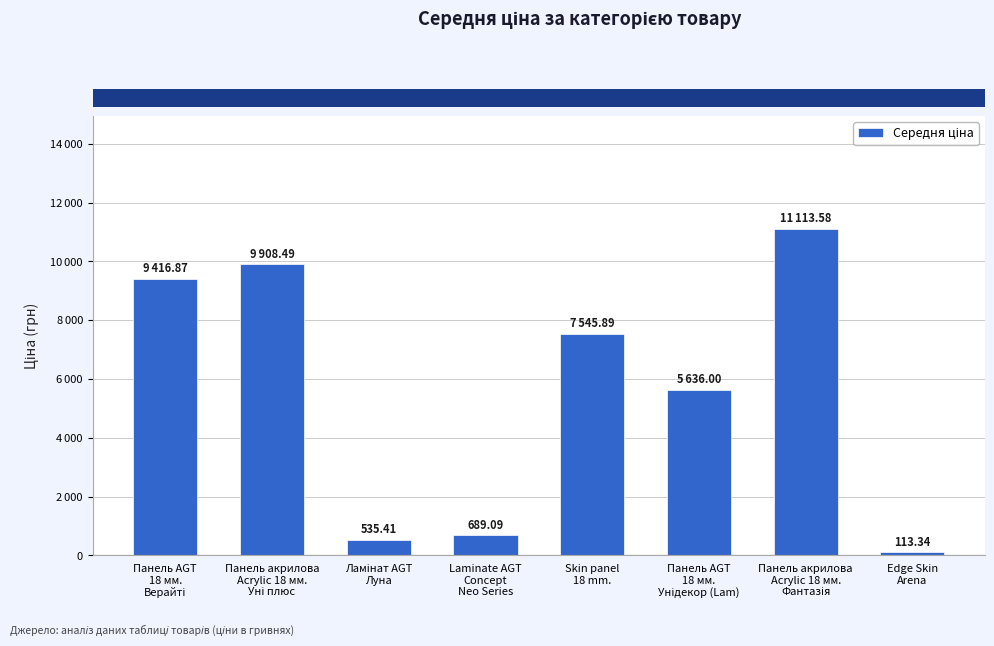

How many bars are there in total?

8